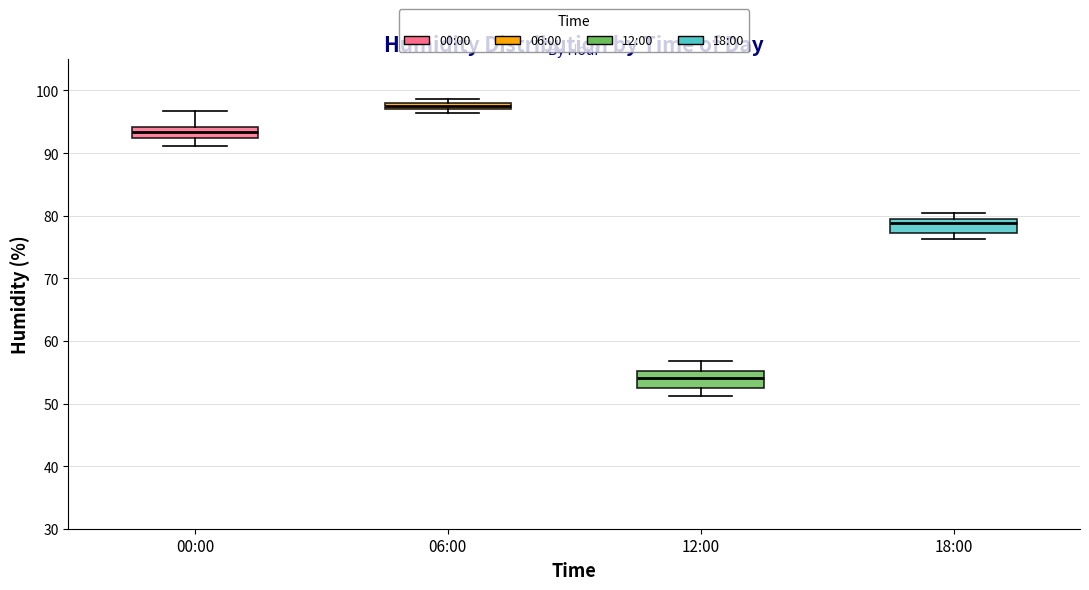

Which box's median line is the lowest?

12:00